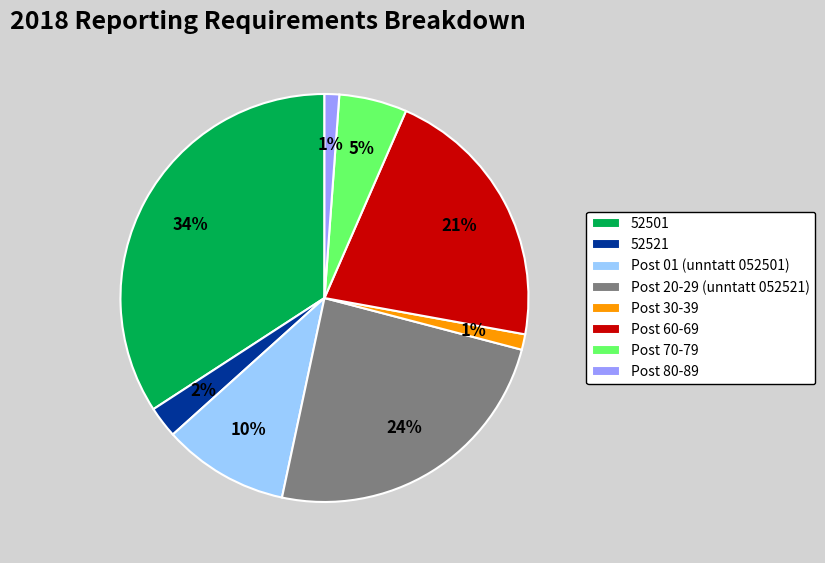

Is the sum of 52521 and Post 70-79 greater than half?

No